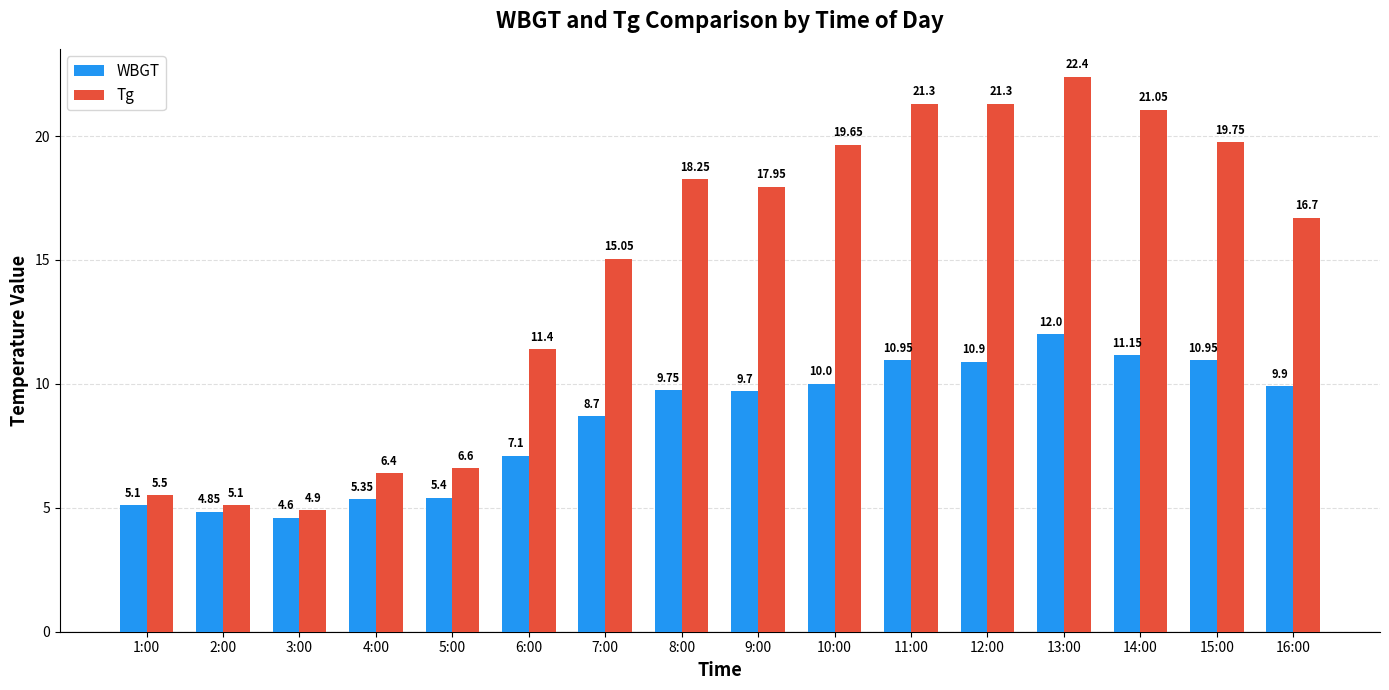

What is the average value of the WBGT series?

8.5